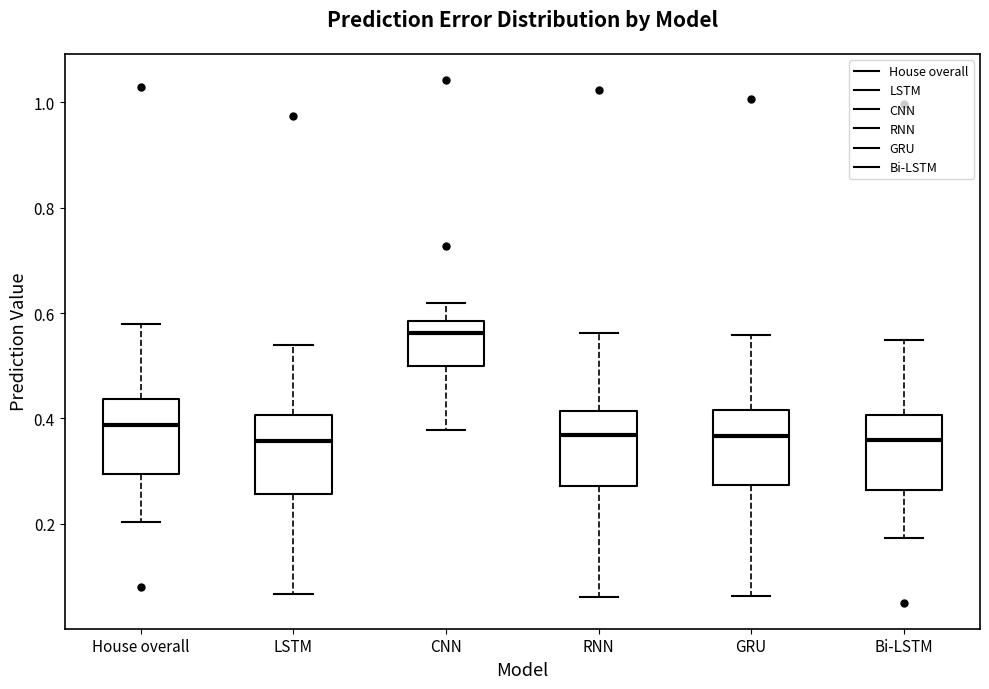

Where does the lower whisker of the box for LSTM end on the y-axis? The values are not printed on the chart, so give them approximately, as read against the axis.

0.06